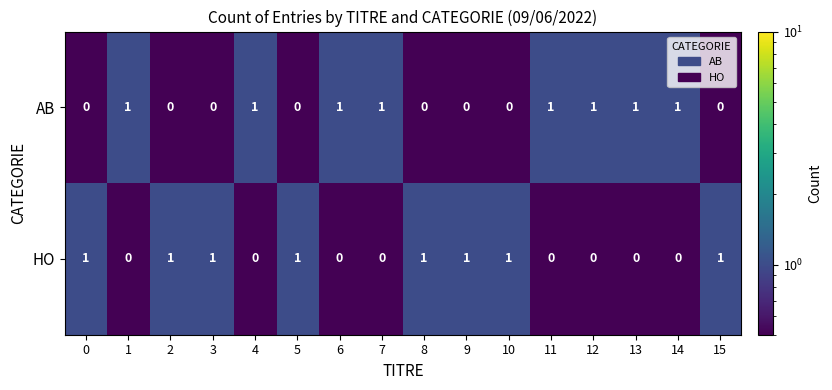

Is the value of AB at 1 greater than the value of HO at 1?

Yes